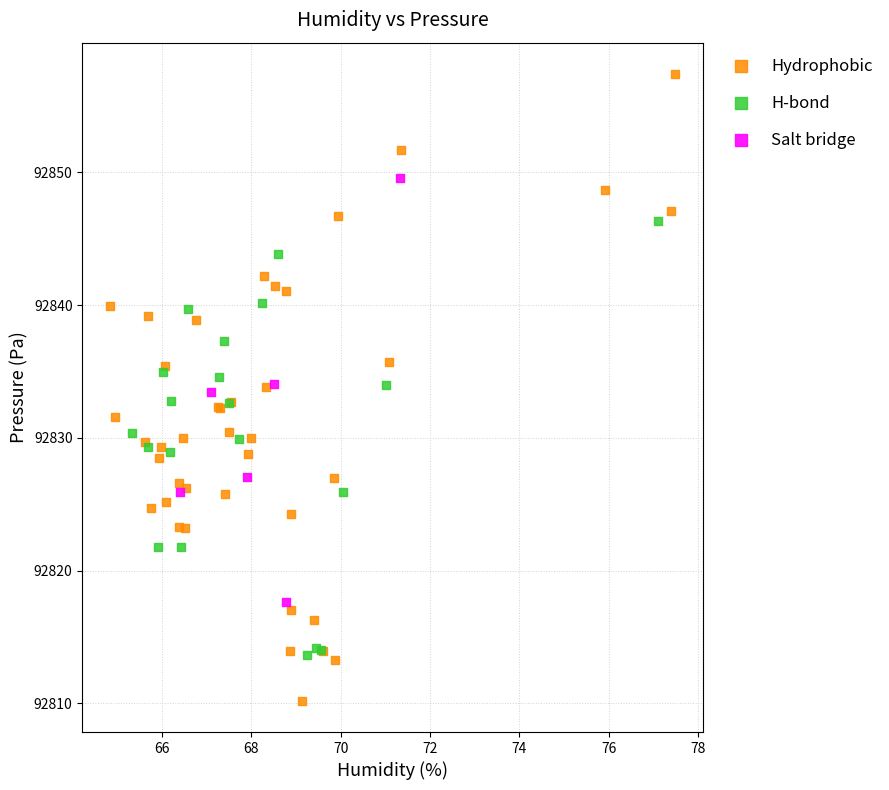

Which series reaches the maximum Y coordinate?

Hydrophobic